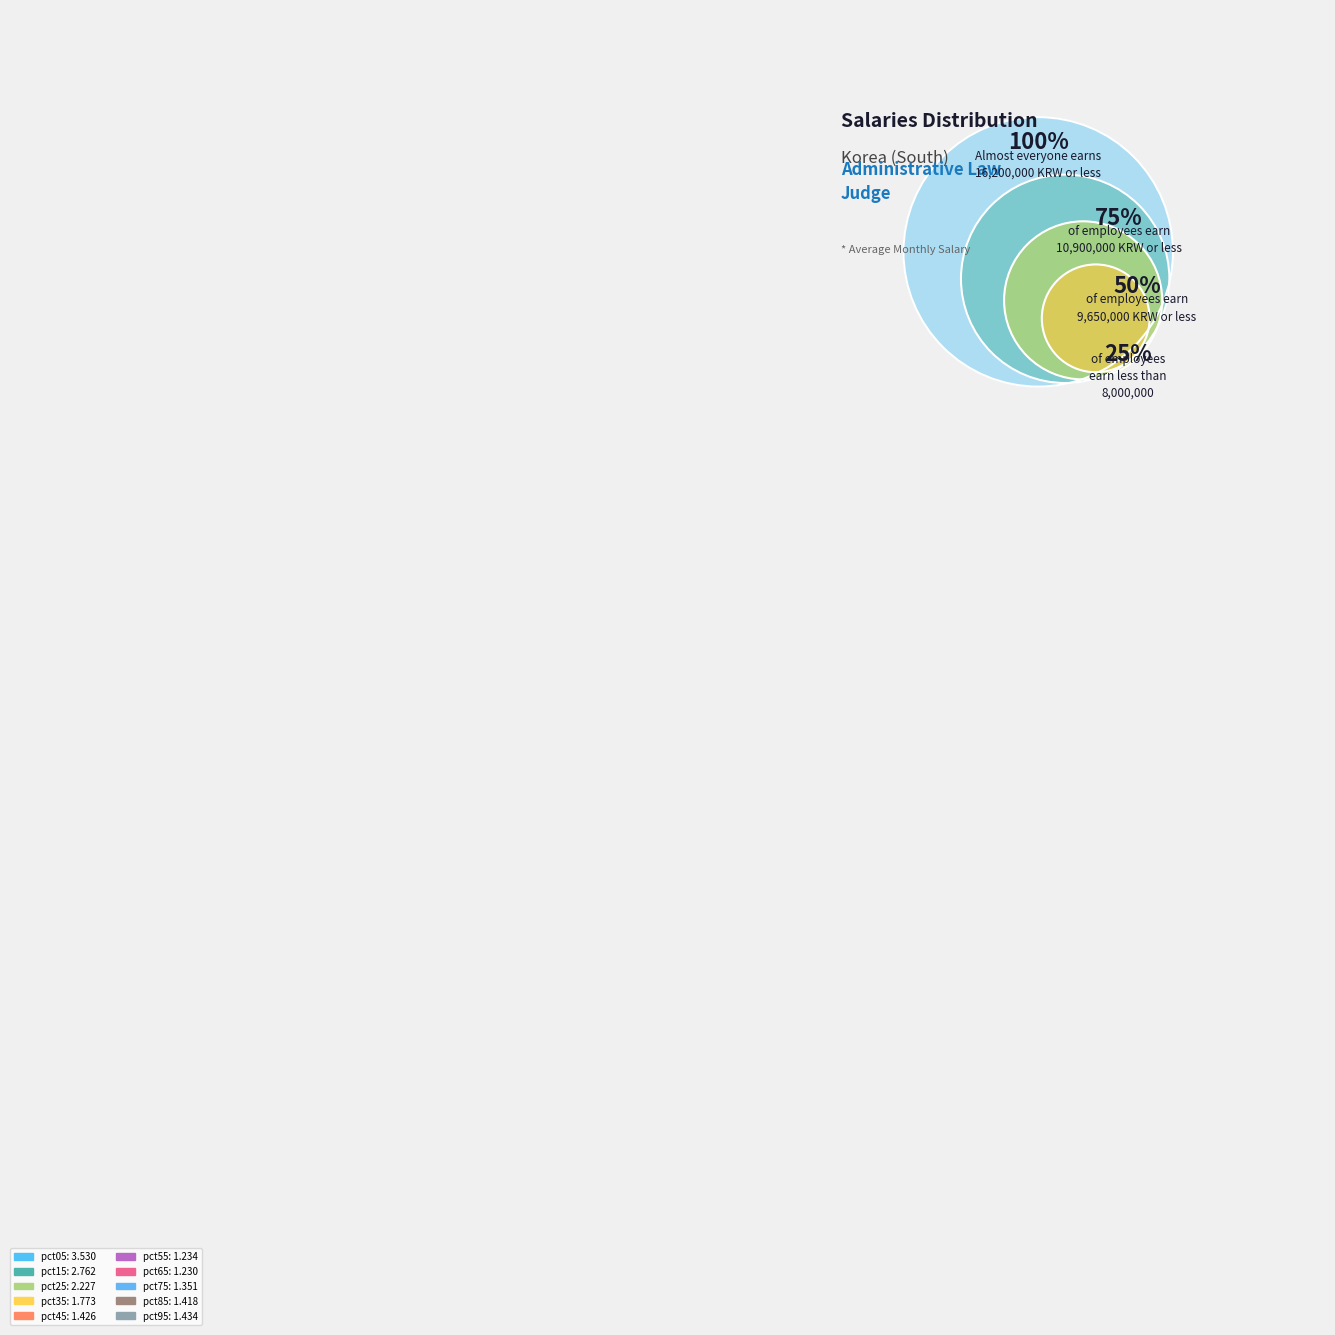

True or false: pct15 accounts for 15% of the total.

True